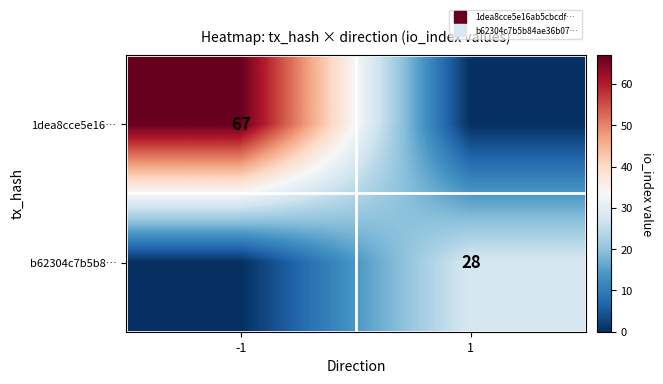

Count the number of data series in this chart.

2